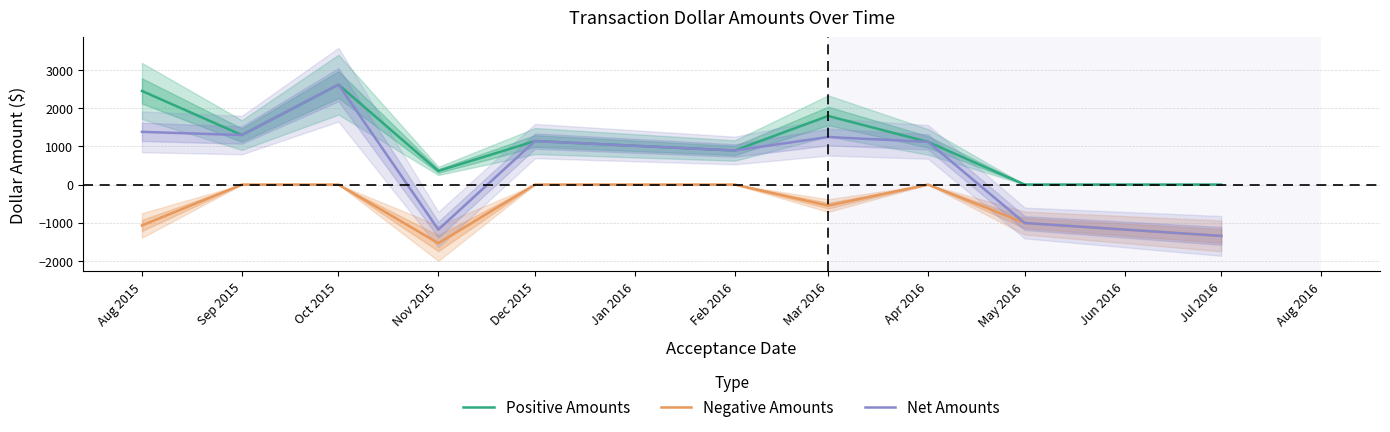

How many data points does each series have?

10